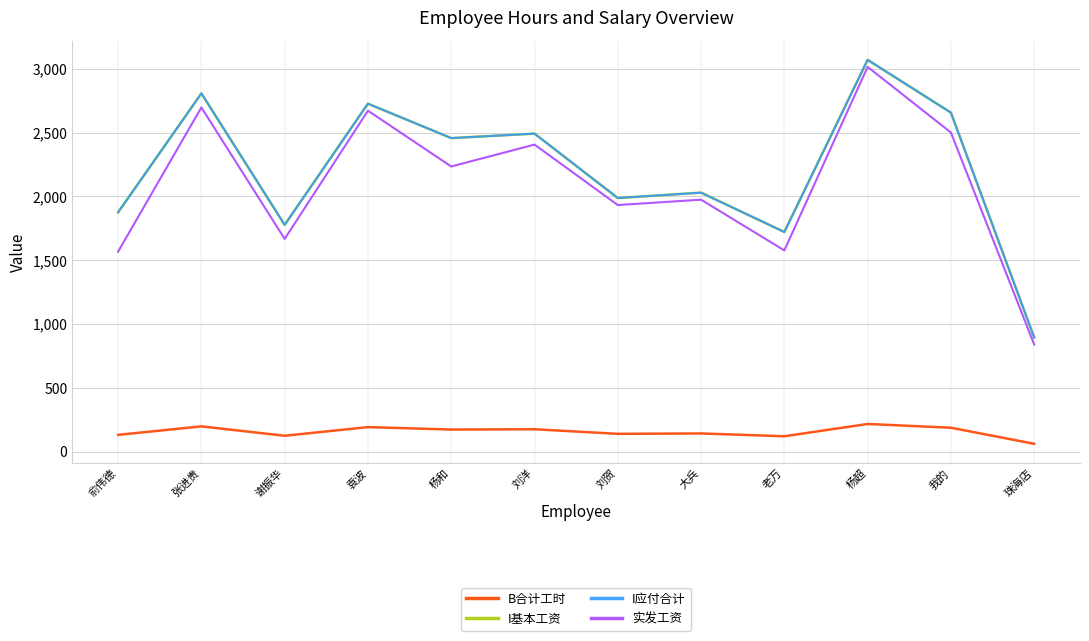

What is the smallest value displayed?

64.0